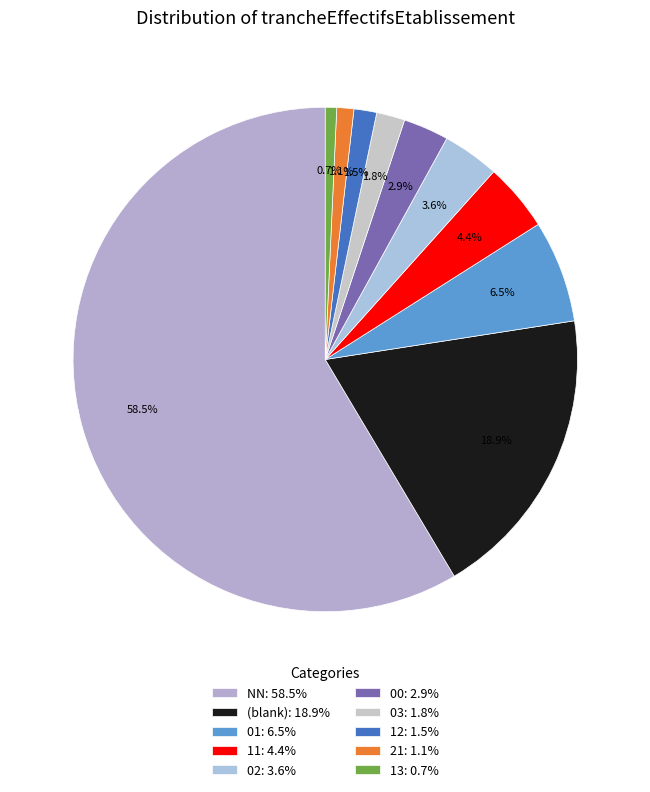

How many slices are in this pie chart?

10